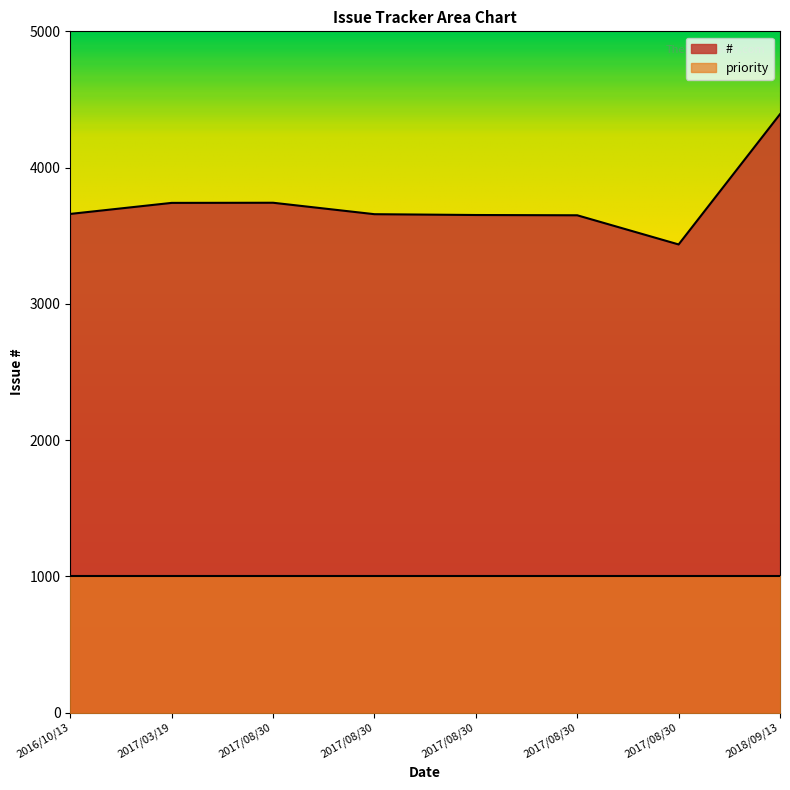

Count the number of categories in the chart.

8